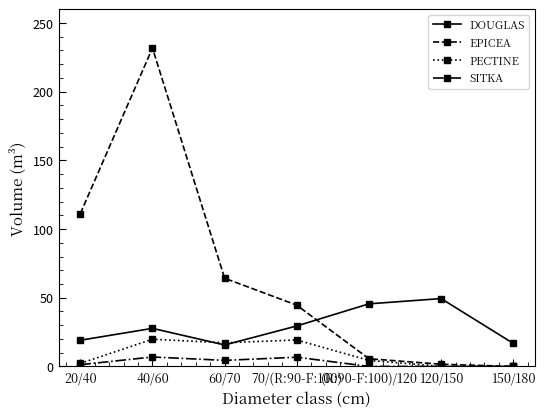

Where does the EPICEA series first go above 44?

20/40